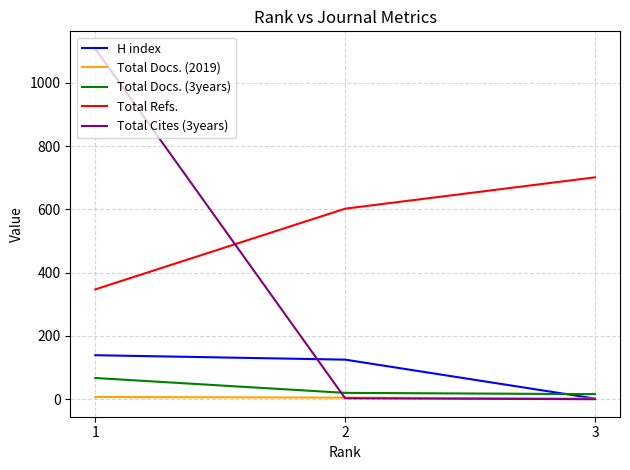

List the series in order of their peak value, highest first.

Total Cites (3years), Total Refs., H index, Total Docs. (3years), Total Docs. (2019)